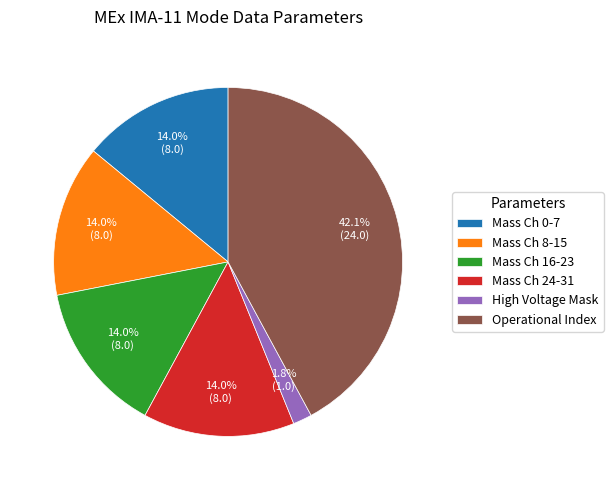

How much of the chart is everything except Mass Ch 8-15?

86.0%